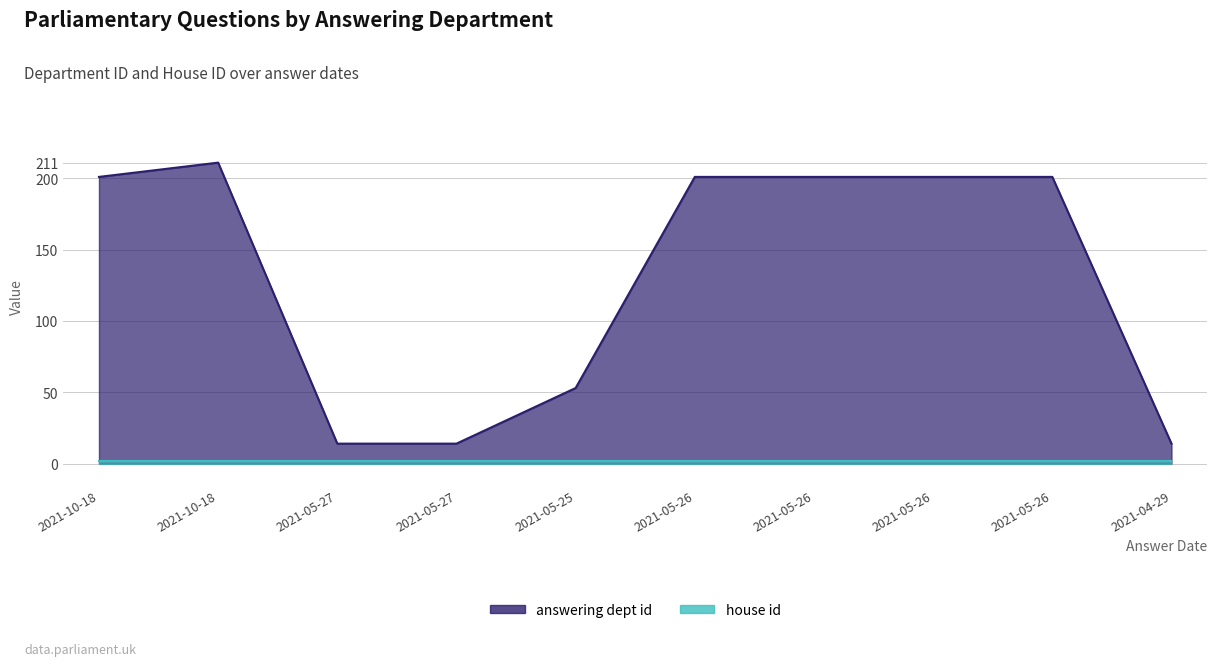

Which label corresponds to the largest value in the chart?

2021-10-18